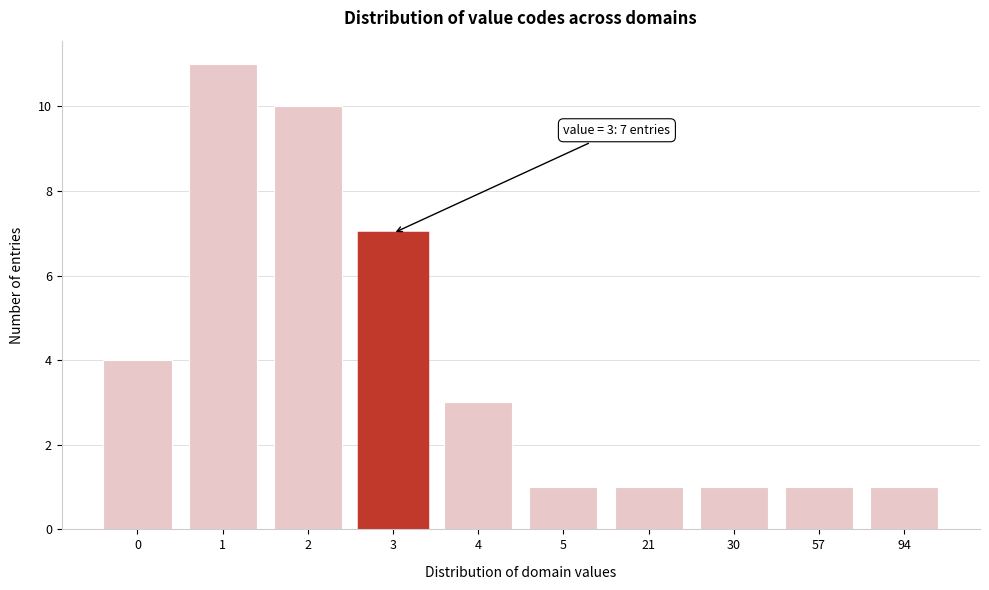

Reading left to right, extract all data points from this chart.

4	11	10	7	3	1	1	1	1	1